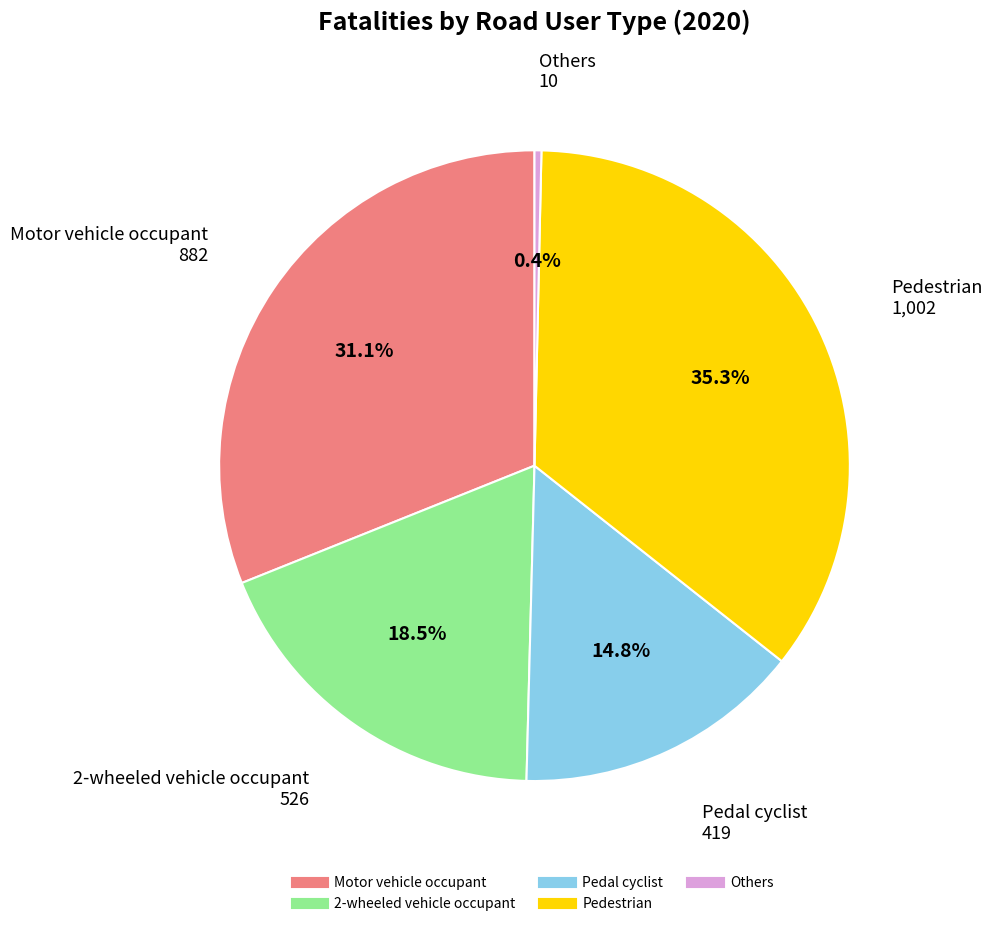

Approximately how many times larger is the value at Pedestrian compared to 2-wheeled vehicle occupant?

1.9